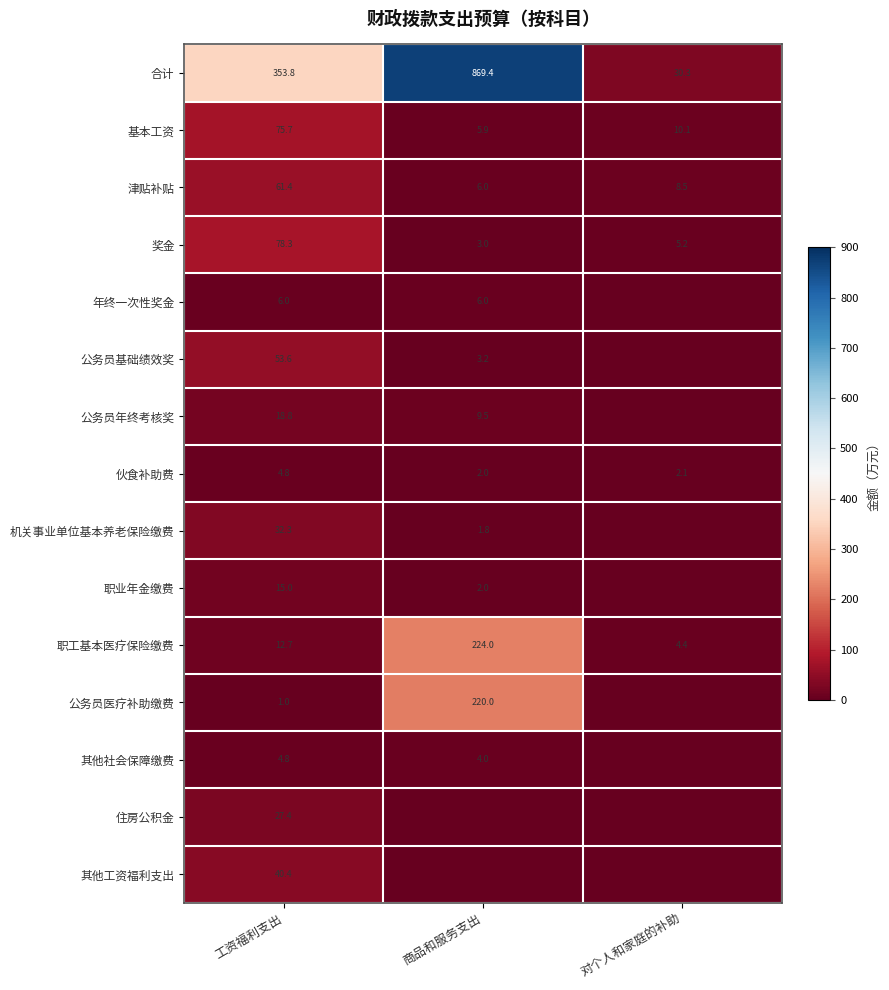

At which category is the sum across all series the highest?

商品和服务支出